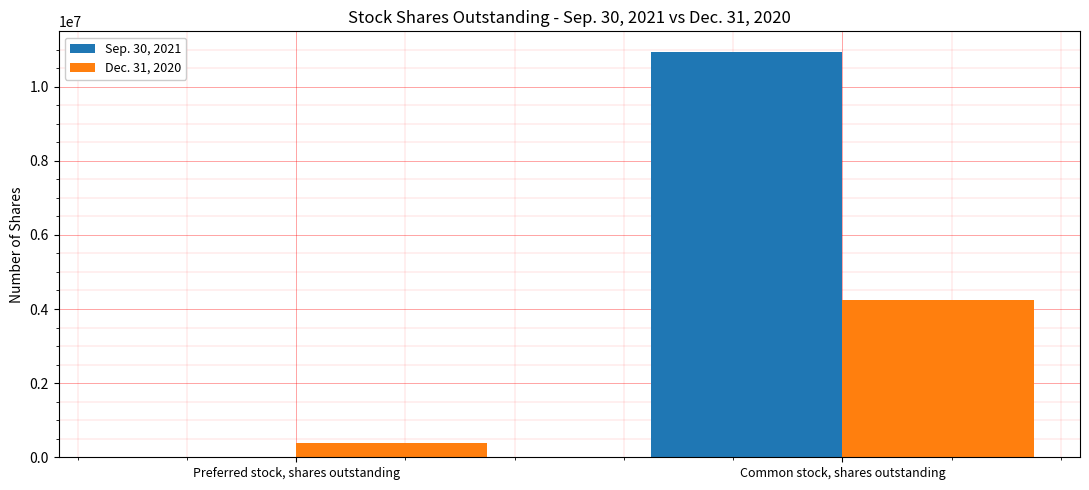

At which category is the sum across all series the highest?

Common stock, shares outstanding